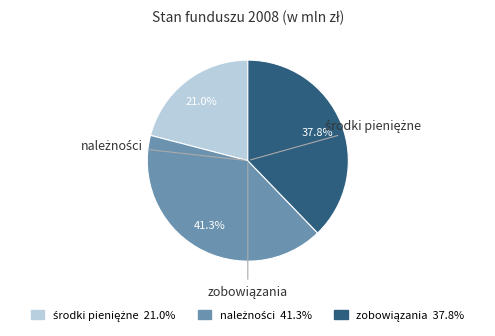

How many segments does this pie chart have?

3